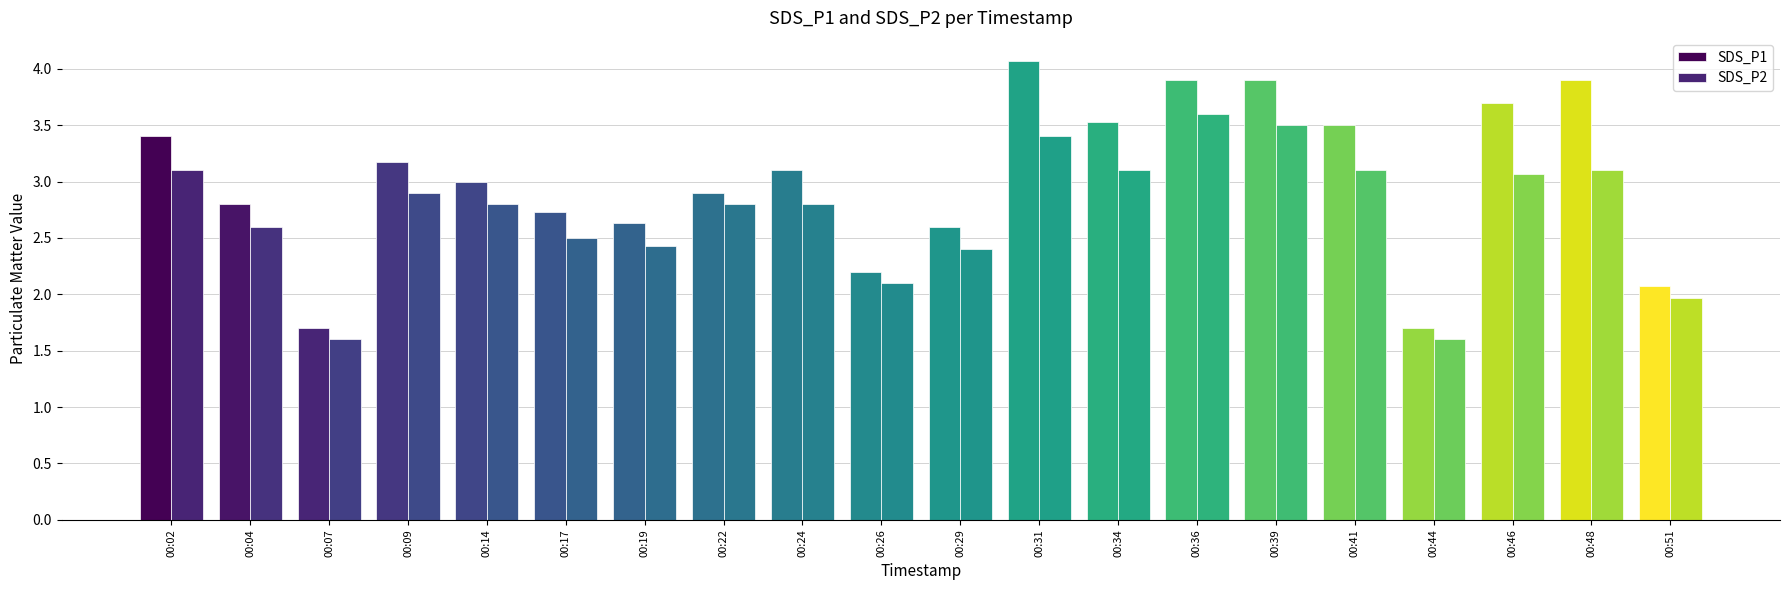

At 00:24, list the series in order from smallest to largest.

SDS_P2, SDS_P1